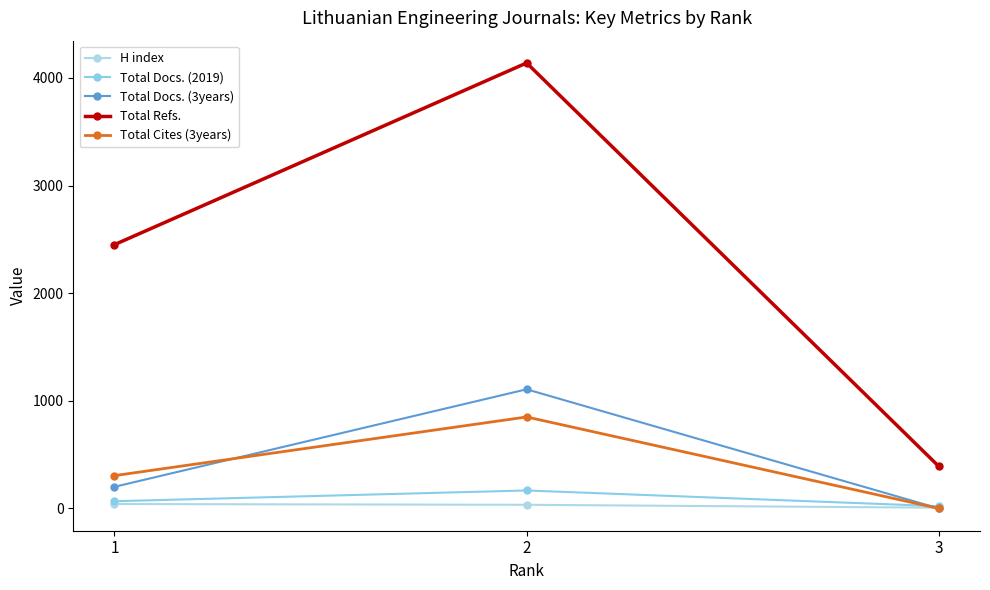

Rank the series by their maximum value, from highest to lowest.

Total Refs., Total Docs. (3years), Total Cites (3years), Total Docs. (2019), H index